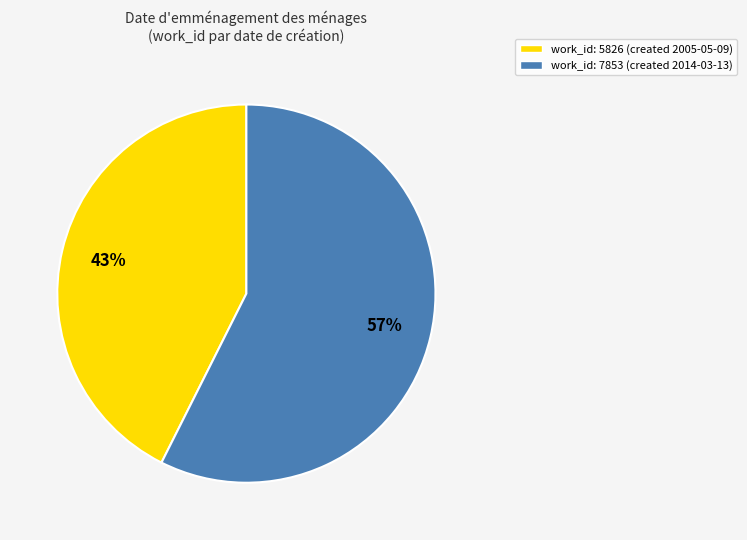

Which slice is the smallest?

work_id: 5826 (created 2005-05-09)